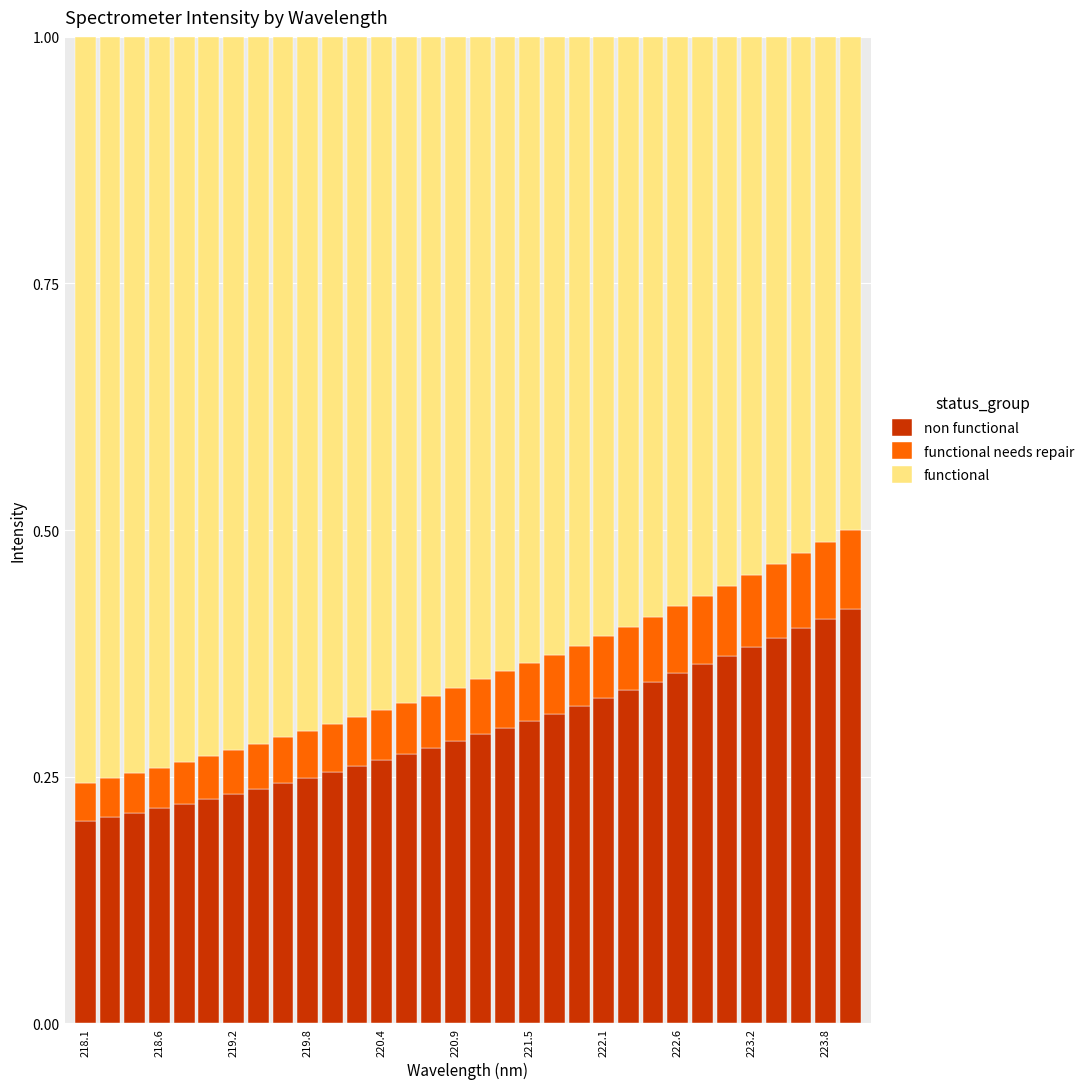

How many series are shown in this chart?

3